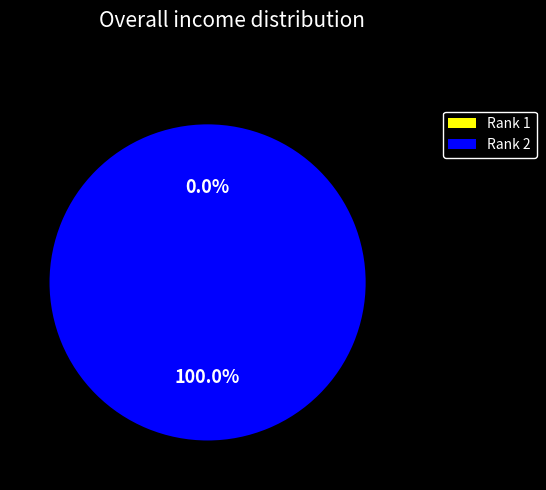

Is Rank 2 the majority of the pie?

Yes